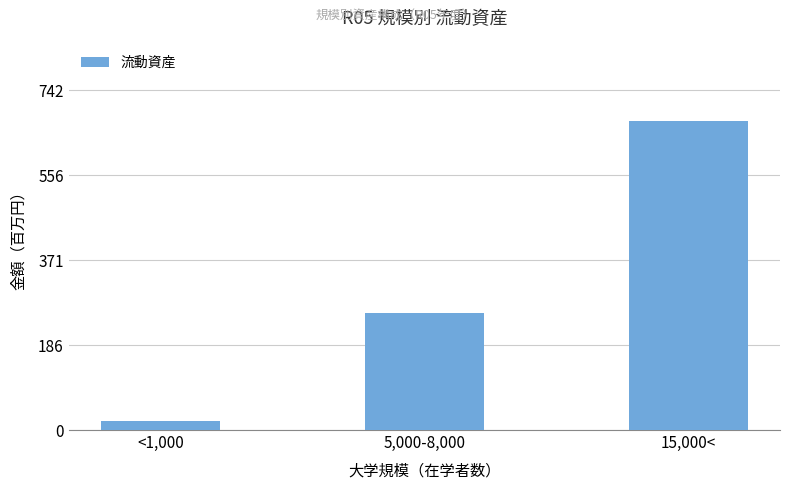

Which label corresponds to the largest value in the chart?

15,000<